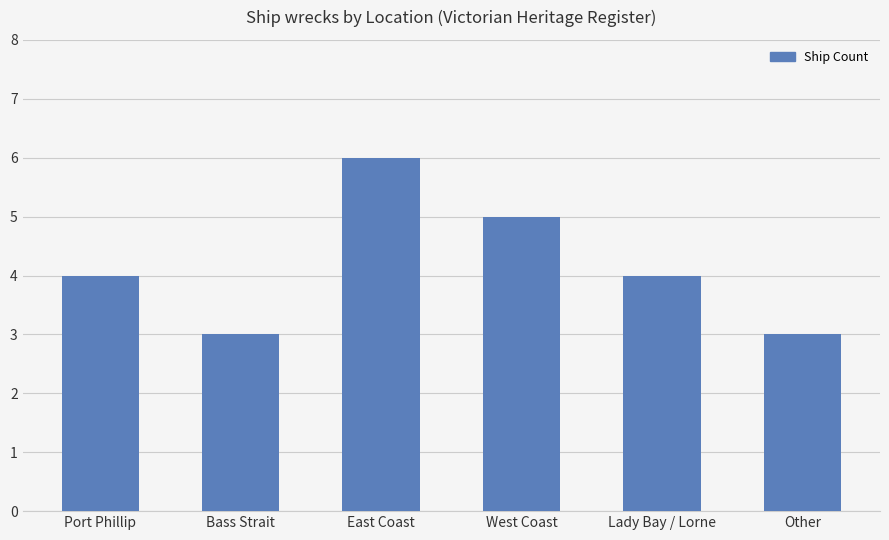

What is the label of the 3rd bar from the right?

West Coast